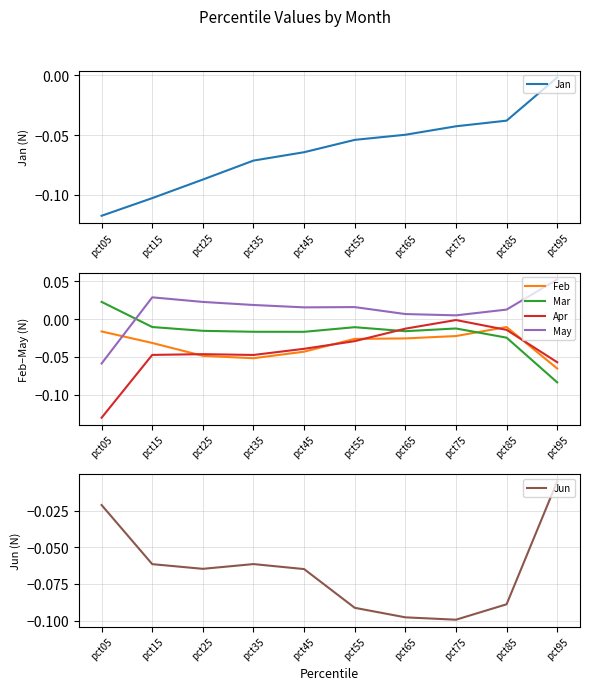

Does the chart have visible grid lines?

Yes